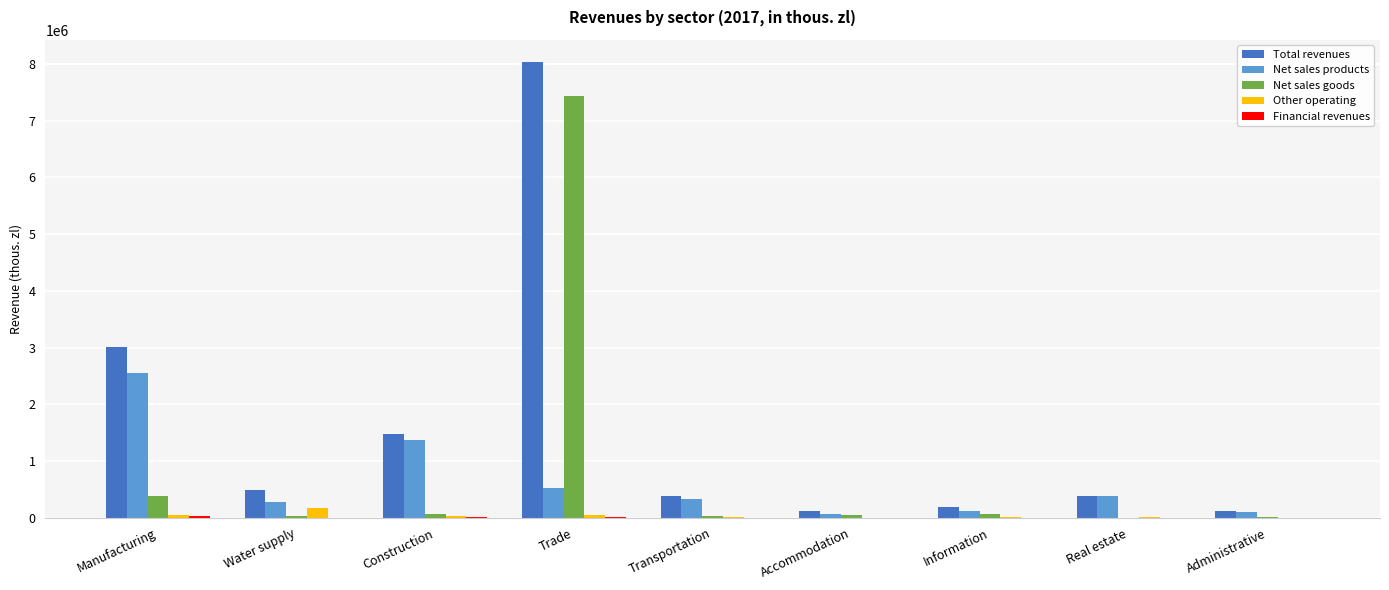

Which series has the largest total across all categories?

Total revenues